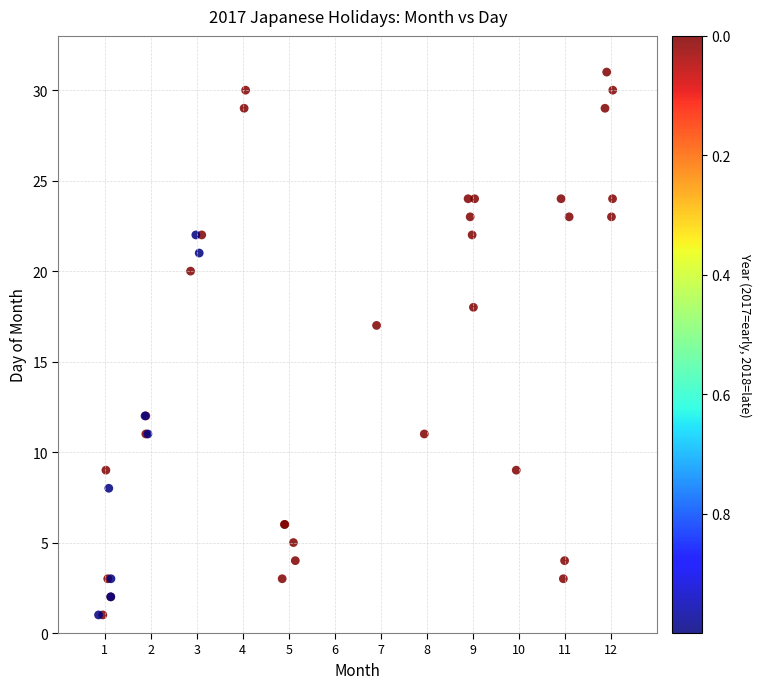

What Y value in the scatter plot is closest to 16?

17